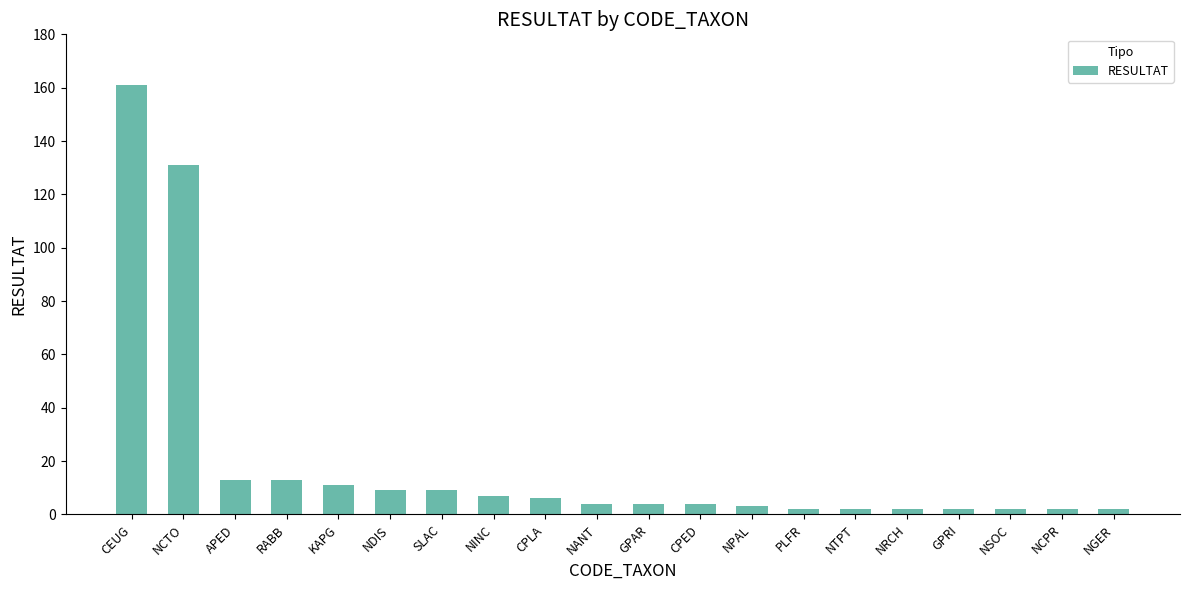

What is the minimum value shown in the chart?

2